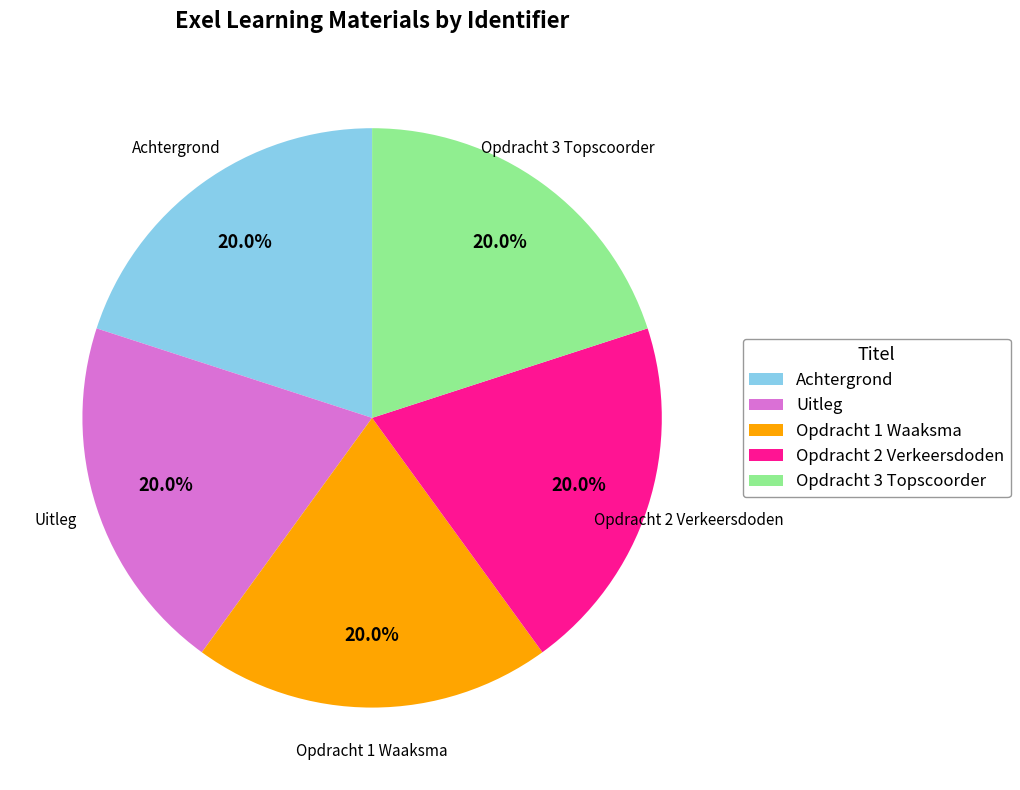

To the nearest percent, what is the combined percentage of Opdracht 2 Verkeersdoden and Uitleg?

40%